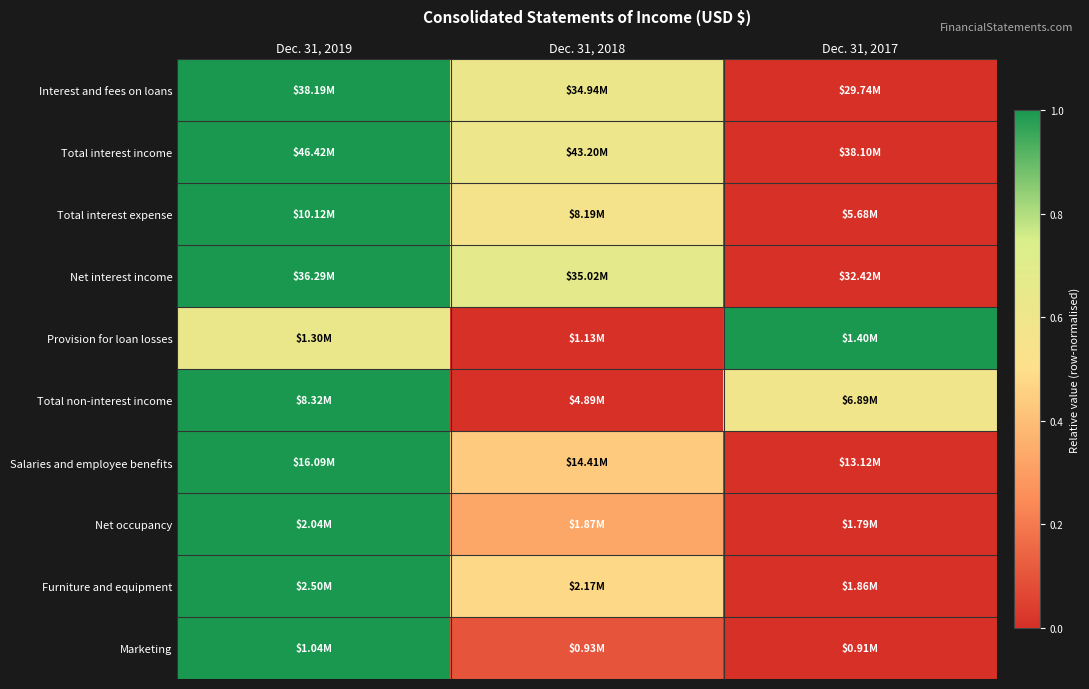

Reading left to right, list all the values displayed in this chart.

Interest and fees on loans: Dec. 31, 2019=1.0	Dec. 31, 2018=0.6	Dec. 31, 2017=0.0
Total interest income: Dec. 31, 2019=1.0	Dec. 31, 2018=0.6	Dec. 31, 2017=0.0
Total interest expense: Dec. 31, 2019=1.0	Dec. 31, 2018=0.6	Dec. 31, 2017=0.0
Net interest income: Dec. 31, 2019=1.0	Dec. 31, 2018=0.7	Dec. 31, 2017=0.0
Provision for loan losses: Dec. 31, 2019=0.6	Dec. 31, 2018=0.0	Dec. 31, 2017=1.0
Total non-interest income: Dec. 31, 2019=1.0	Dec. 31, 2018=0.0	Dec. 31, 2017=0.6
Salaries and employee benefits: Dec. 31, 2019=1.0	Dec. 31, 2018=0.4	Dec. 31, 2017=0.0
Net occupancy: Dec. 31, 2019=1.0	Dec. 31, 2018=0.3	Dec. 31, 2017=0.0
Furniture and equipment: Dec. 31, 2019=1.0	Dec. 31, 2018=0.5	Dec. 31, 2017=0.0
Marketing: Dec. 31, 2019=1.0	Dec. 31, 2018=0.1	Dec. 31, 2017=0.0